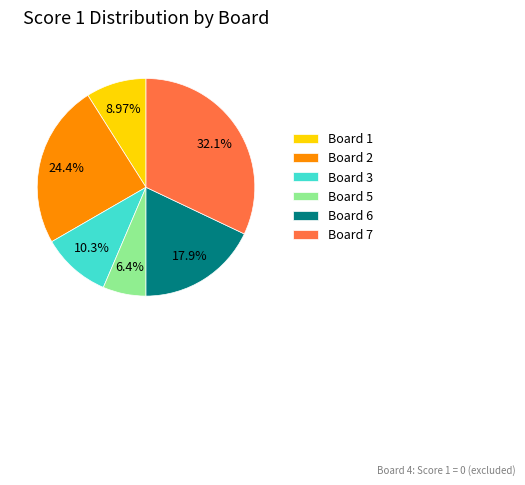

Which slice is the largest?

Board 7